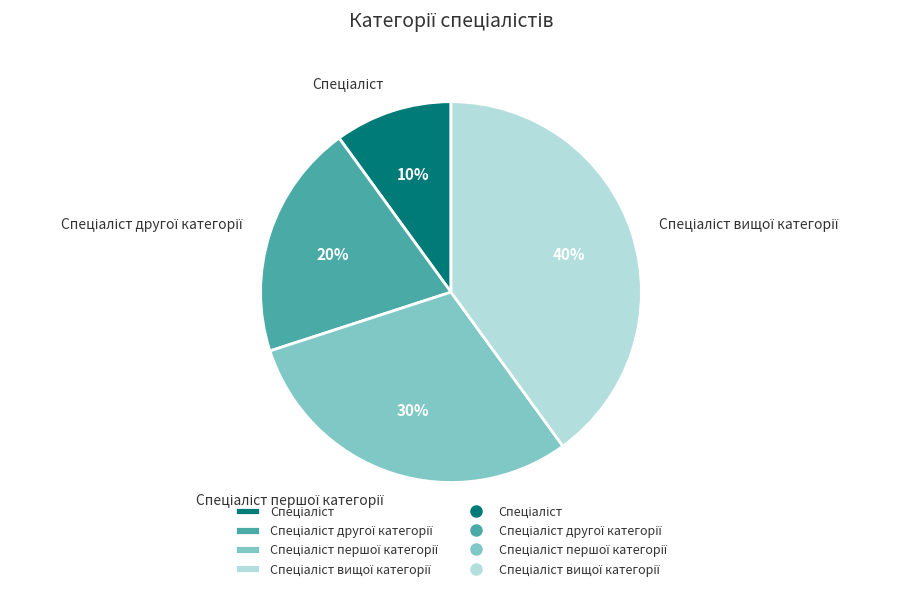

How many slices are in this pie chart?

4